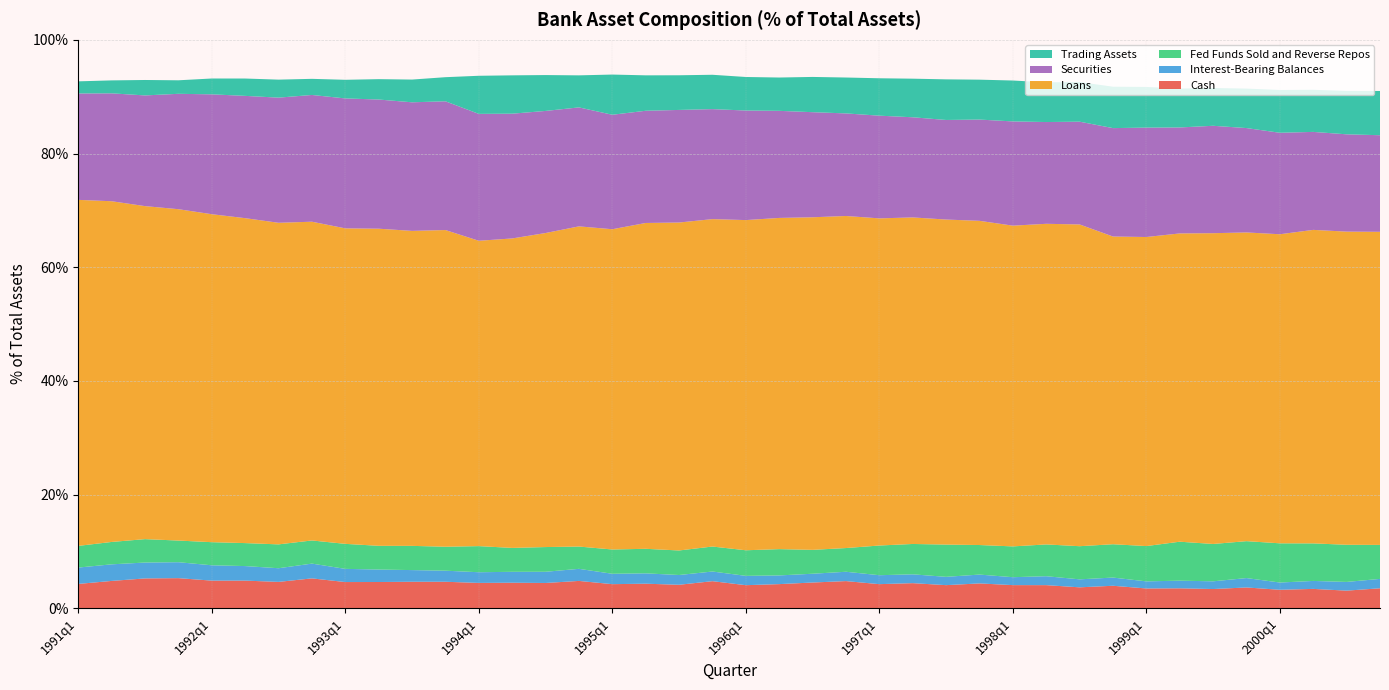

Reading left to right, transcribe all the data shown in this chart.

Cash: 4.3	4.8	5.3	5.3	4.9	4.9	4.6	5.3	4.6	4.6	4.7	4.7	4.5	4.5	4.5	4.8	4.2	4.3	4.1	4.8	4.1	4.3	4.5	4.8	4.2	4.4	4.1	4.4	4.1	4.1	3.7	4.0	3.5	3.5	3.4	3.7	3.3	3.4	3.1	3.5
Interest-Bearing Balances: 2.9	2.9	2.8	2.8	2.7	2.6	2.4	2.6	2.3	2.2	2.1	1.9	1.9	1.9	2.0	2.1	1.8	1.8	1.7	1.7	1.6	1.5	1.5	1.6	1.6	1.6	1.5	1.6	1.4	1.6	1.4	1.4	1.3	1.3	1.4	1.7	1.3	1.4	1.5	1.7
Fed Funds Sold and Reverse Repos: 3.8	3.9	4.1	3.8	4.1	4.0	4.2	4.1	4.4	4.2	4.3	4.2	4.6	4.2	4.3	3.9	4.3	4.3	4.3	4.4	4.5	4.6	4.2	4.2	5.2	5.3	5.7	5.2	5.4	5.6	5.8	5.9	6.2	6.9	6.6	6.5	6.9	6.6	6.5	6.0
Loans: 60.9	59.9	58.6	58.3	57.7	57.2	56.6	56.1	55.5	55.8	55.4	55.7	53.7	54.4	55.2	56.3	56.3	57.3	57.7	57.6	58.1	58.3	58.5	58.4	57.5	57.4	57.2	57.0	56.4	56.4	56.6	54.1	54.4	54.2	54.7	54.3	54.4	55.2	55.1	55.1
Securities: 18.7	19.0	19.5	20.3	21.1	21.5	22.0	22.3	22.9	22.7	22.6	22.6	22.3	21.9	21.5	20.9	20.1	19.7	19.8	19.4	19.3	18.8	18.5	18.0	18.1	17.6	17.5	17.8	18.3	17.9	18.1	19.1	19.2	18.6	18.9	18.4	17.9	17.2	17.1	17.0
Trading Assets: 2.1	2.3	2.7	2.4	2.8	3.1	3.2	2.8	3.3	3.6	4.0	4.2	6.7	6.7	6.3	5.6	7.1	6.2	6.1	6.0	5.9	5.9	6.2	6.3	6.6	6.8	7.1	7.0	7.2	7.0	7.0	7.3	7.2	6.8	6.7	6.9	7.5	7.4	7.6	7.8